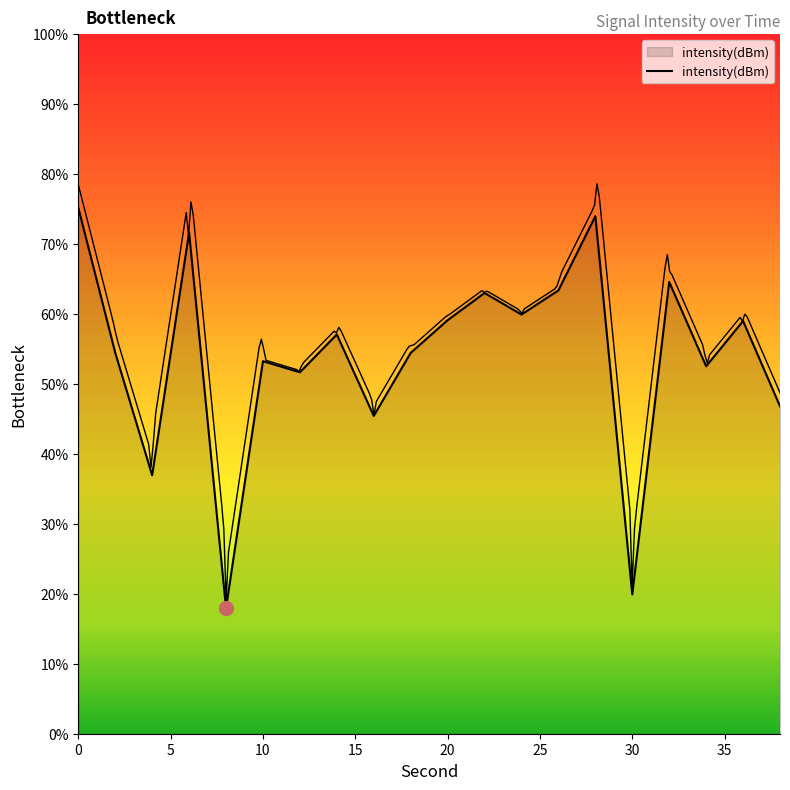

Reading left to right, extract all data points from this chart.

-121.2	-130.5	-138.4	-122.8	-146.9	-131.0	-131.8	-129.3	-134.6	-130.5	-128.4	-126.7	-128.0	-126.5	-121.7	-146.0	-125.9	-131.4	-128.4	-133.9